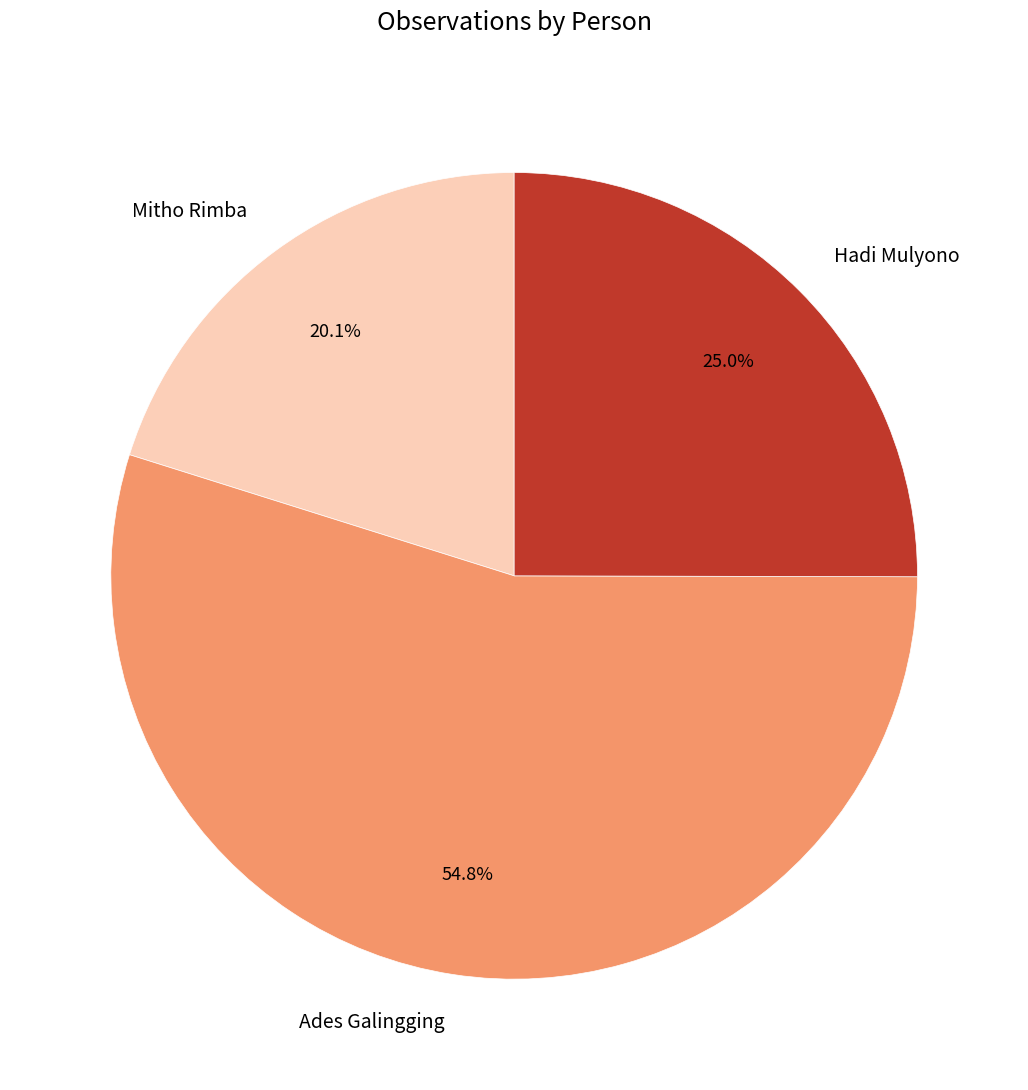

What is the smallest slice in the pie chart?

Mitho Rimba